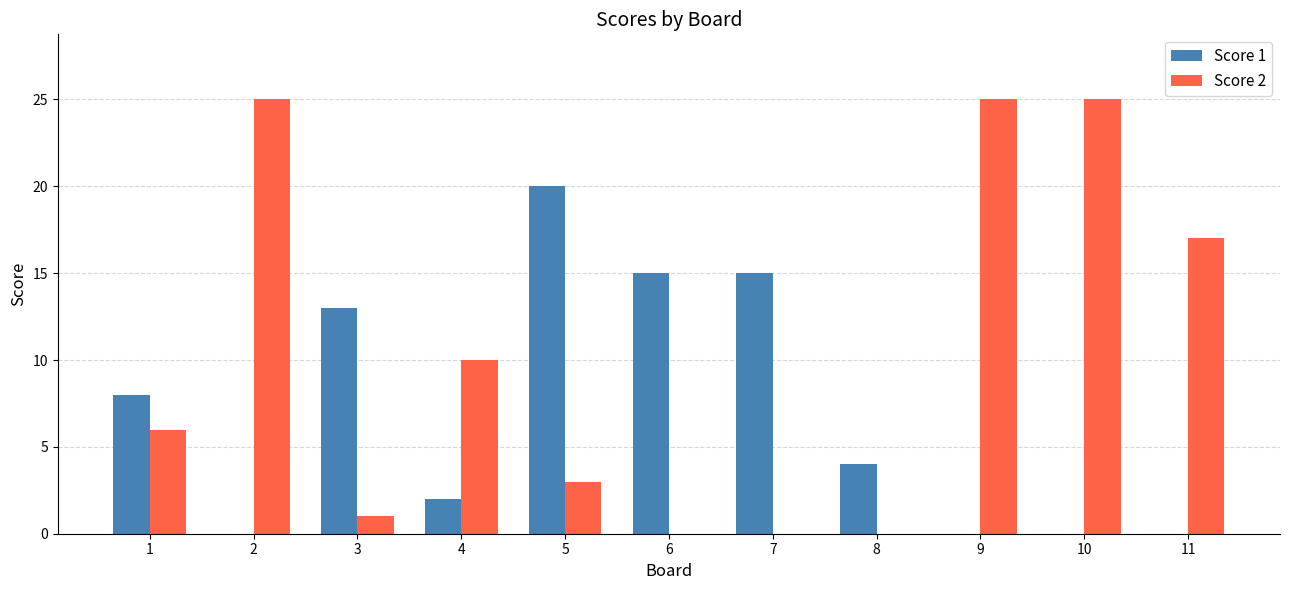

At which label does Score 1 first exceed 4?

1